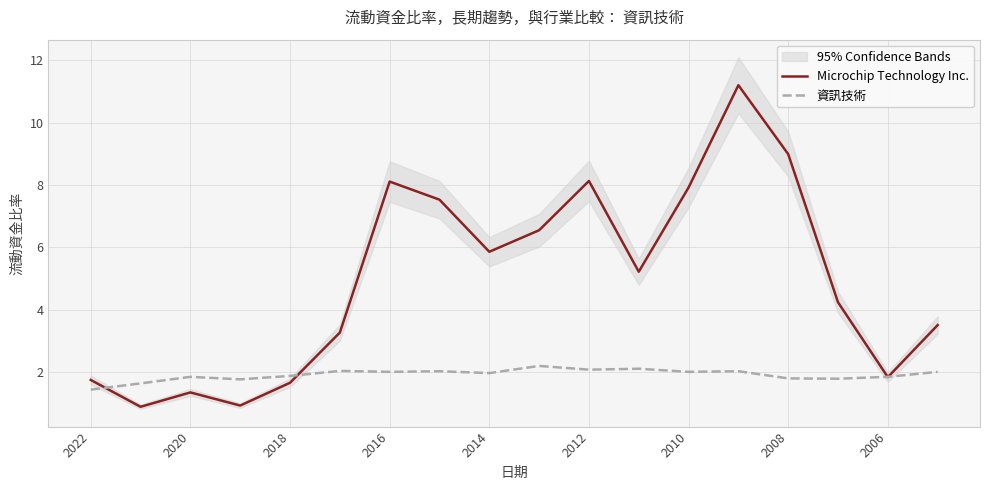

Is it true that Microchip Technology Inc. equals 14.0 at 2012?

False